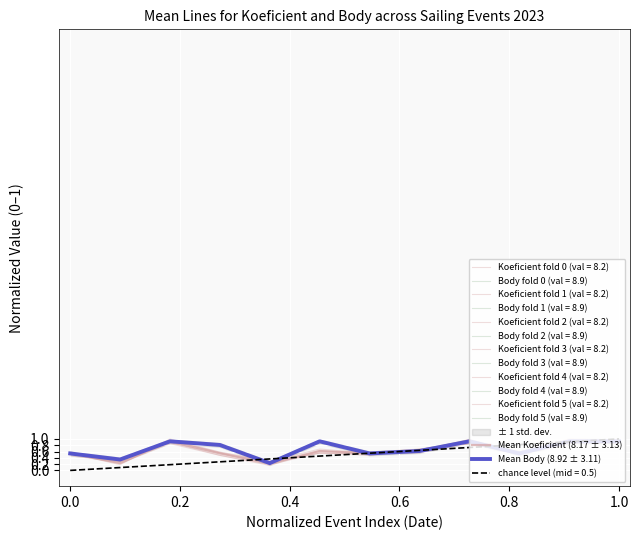

How many categories are shown in the chart?

12